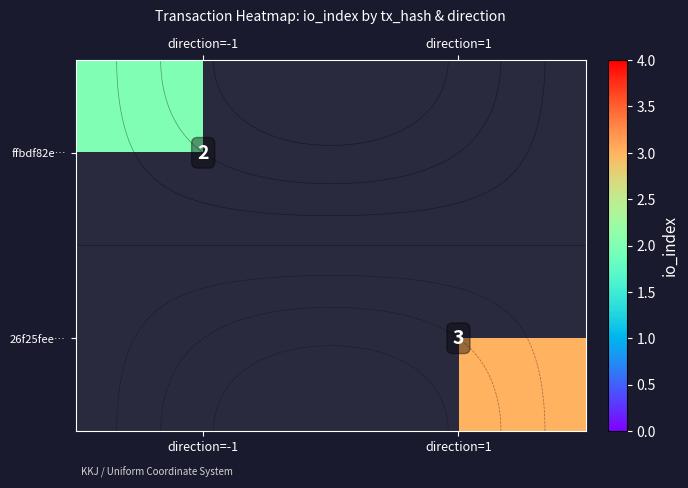

True or false: 26f25fee… has a value of 1.5 at direction=1.

False